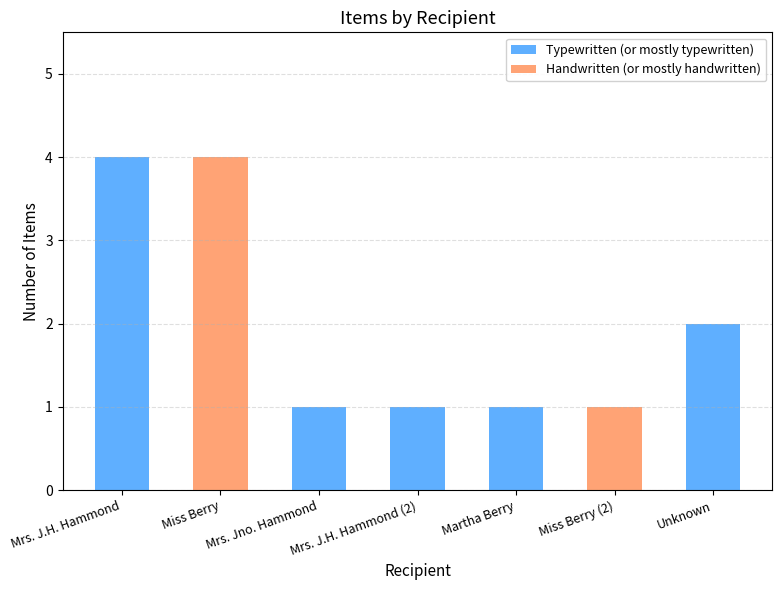

How many series are shown in this chart?

2